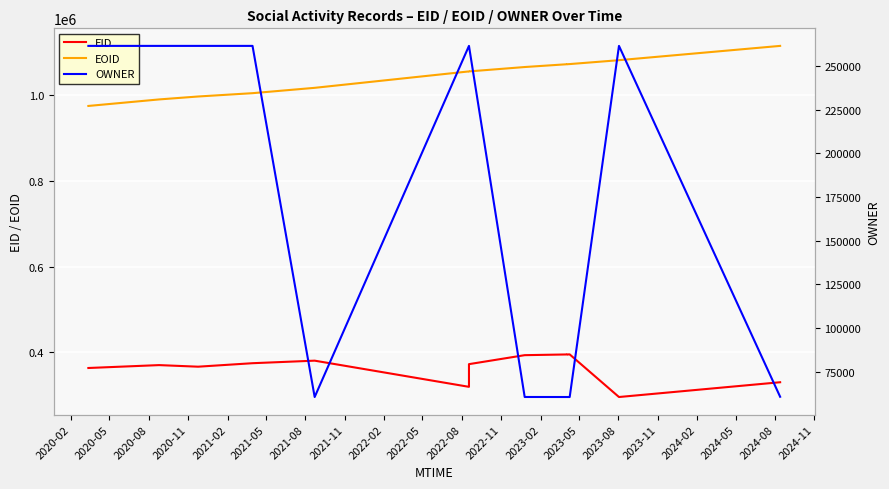

How many lines are shown in the chart?

3